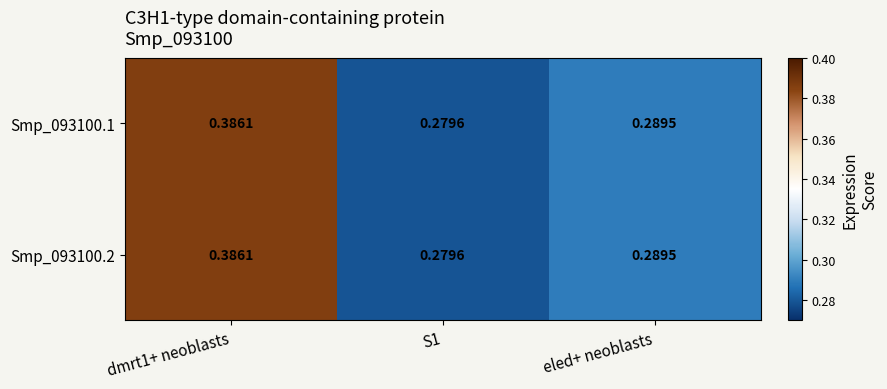

Reading left to right, list all the values displayed in this chart.

Smp_093100.1: dmrt1+ neoblasts=0.4	S1=0.3	eled+ neoblasts=0.3
Smp_093100.2: dmrt1+ neoblasts=0.4	S1=0.3	eled+ neoblasts=0.3